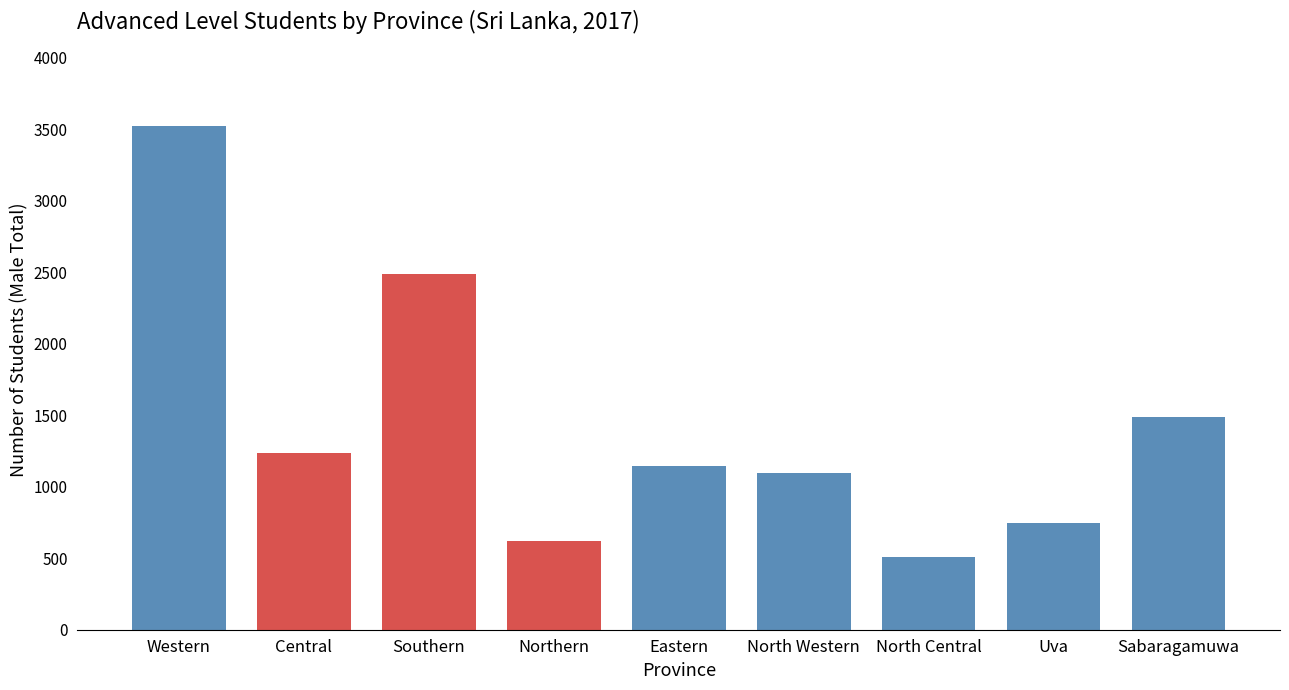

Reading left to right, transcribe all the data shown in this chart.

3525	1235	2488	619	1148	1096	509	744	1485